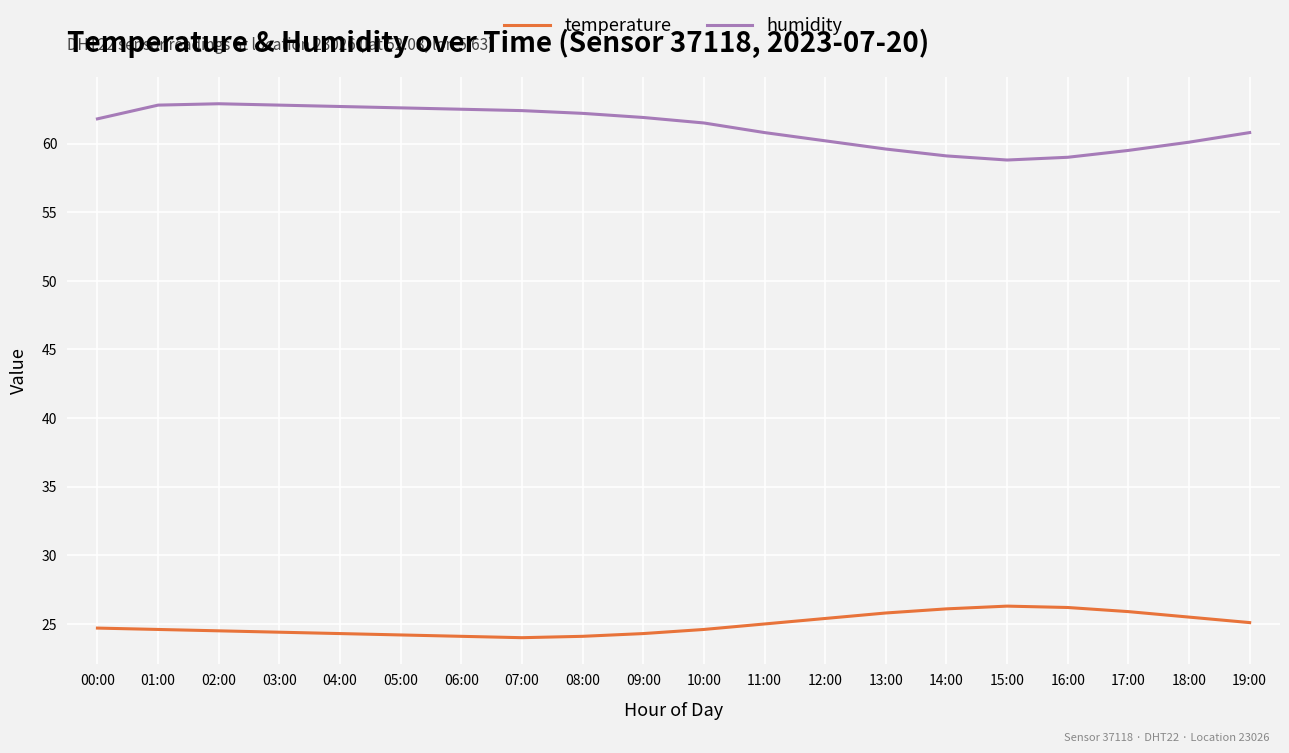

Is the value of temperature at 06:00 greater than the value of humidity at 02:00?

No